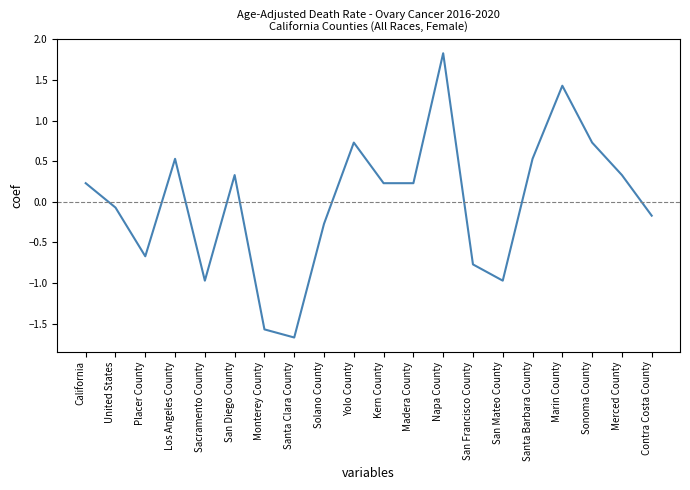

Reading left to right, what are all the values shown in this chart?

California=0.2	United States=-0.1	Placer County=-0.7	Los Angeles County=0.5	Sacramento County=-1.0	San Diego County=0.3	Monterey County=-1.6	Santa Clara County=-1.7	Solano County=-0.3	Yolo County=0.7	Kern County=0.2	Madera County=0.2	Napa County=1.8	San Francisco County=-0.8	San Mateo County=-1.0	Santa Barbara County=0.5	Marin County=1.4	Sonoma County=0.7	Merced County=0.3	Contra Costa County=-0.2